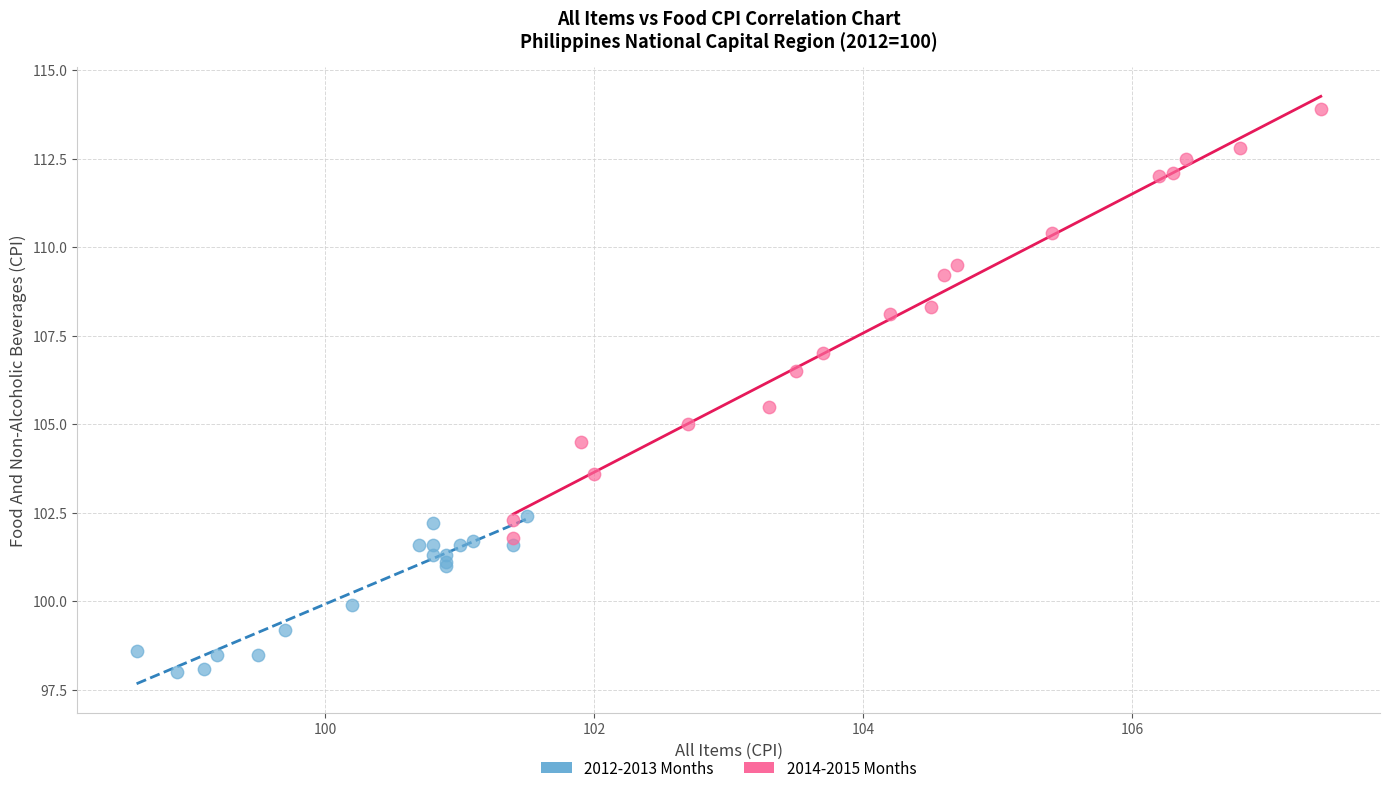

Which series reaches the minimum Y coordinate?

2012-2013 Months